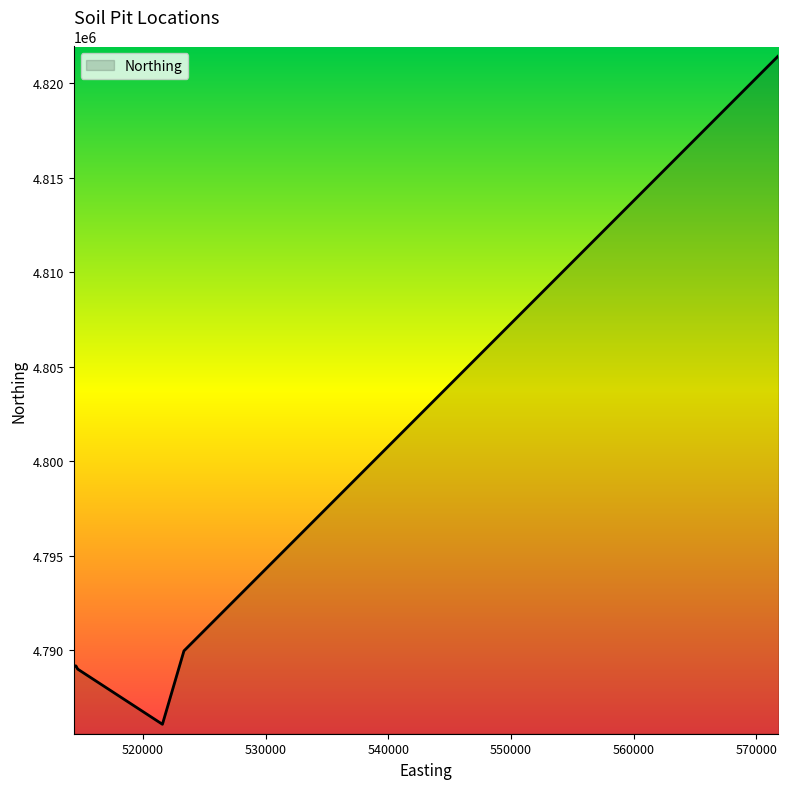

What is the difference between the maximum and minimum values?

35381